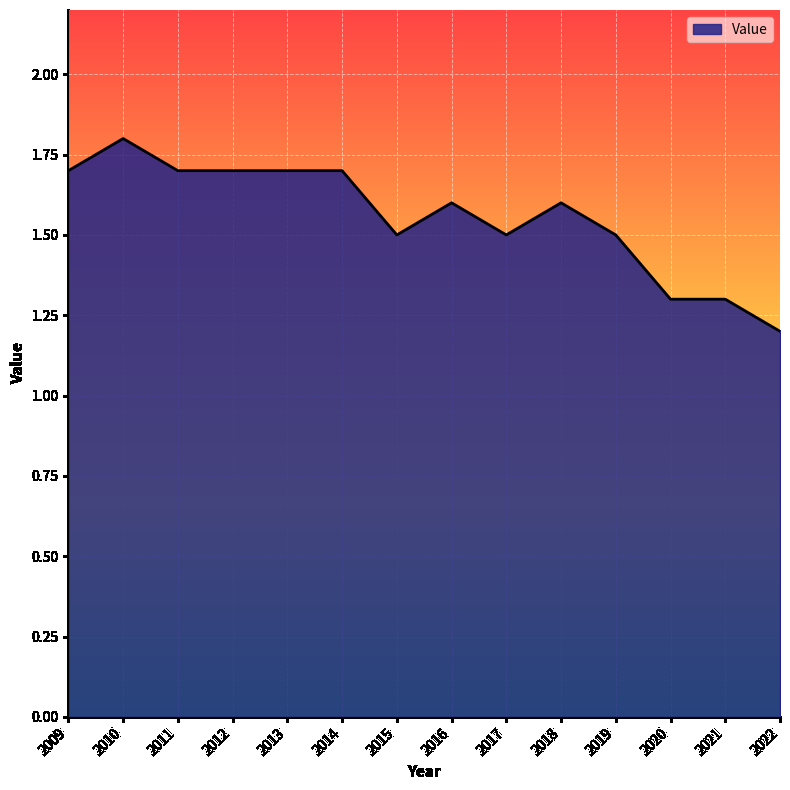

What is the difference between the maximum and minimum values?

0.6